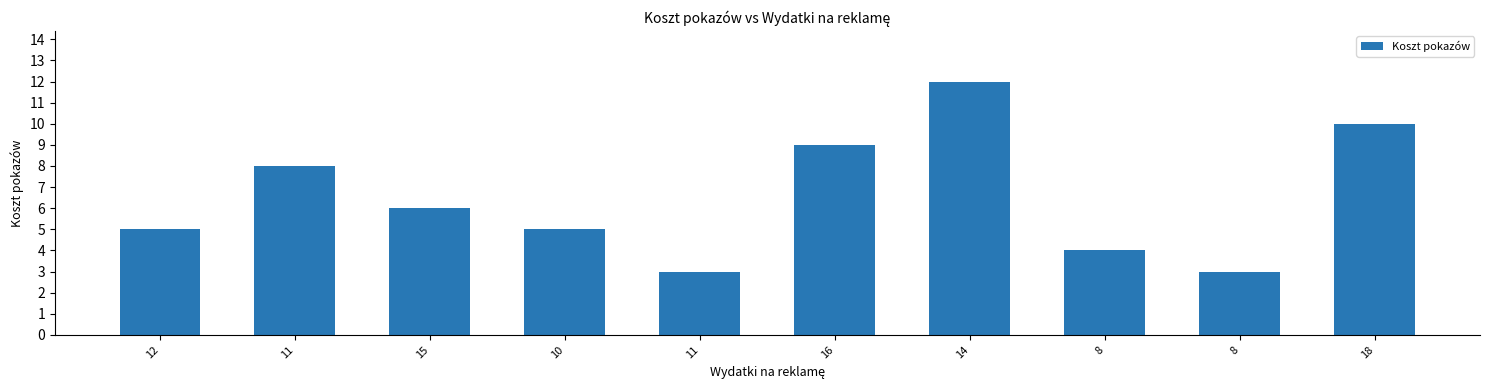

How many data points are less than 6?

5